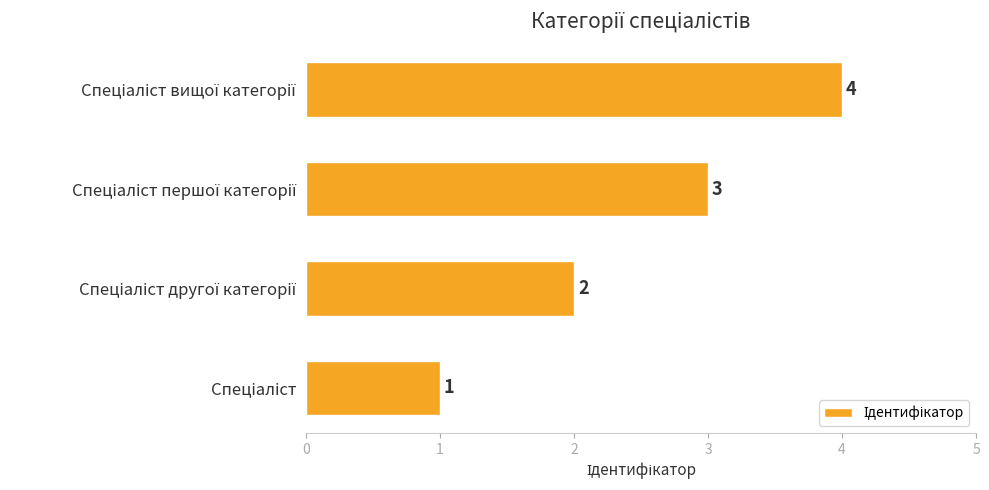

How many categories are shown in the chart?

4